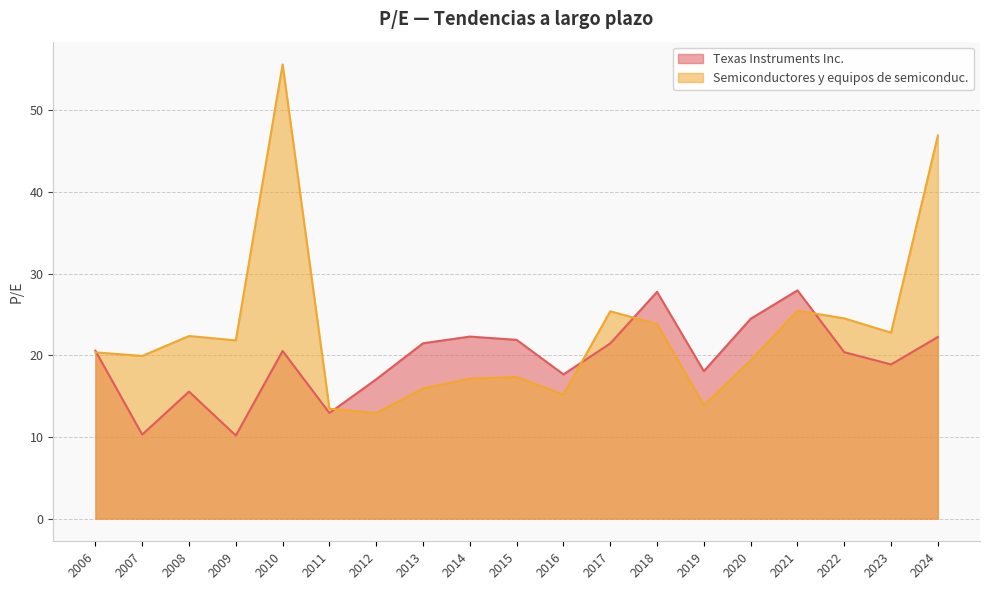

What is the minimum value shown in the chart?

10.2